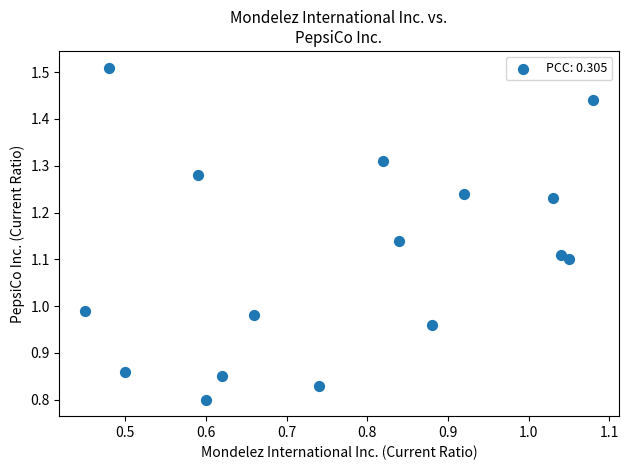

What is the range of Y values (max minus min)?

0.7